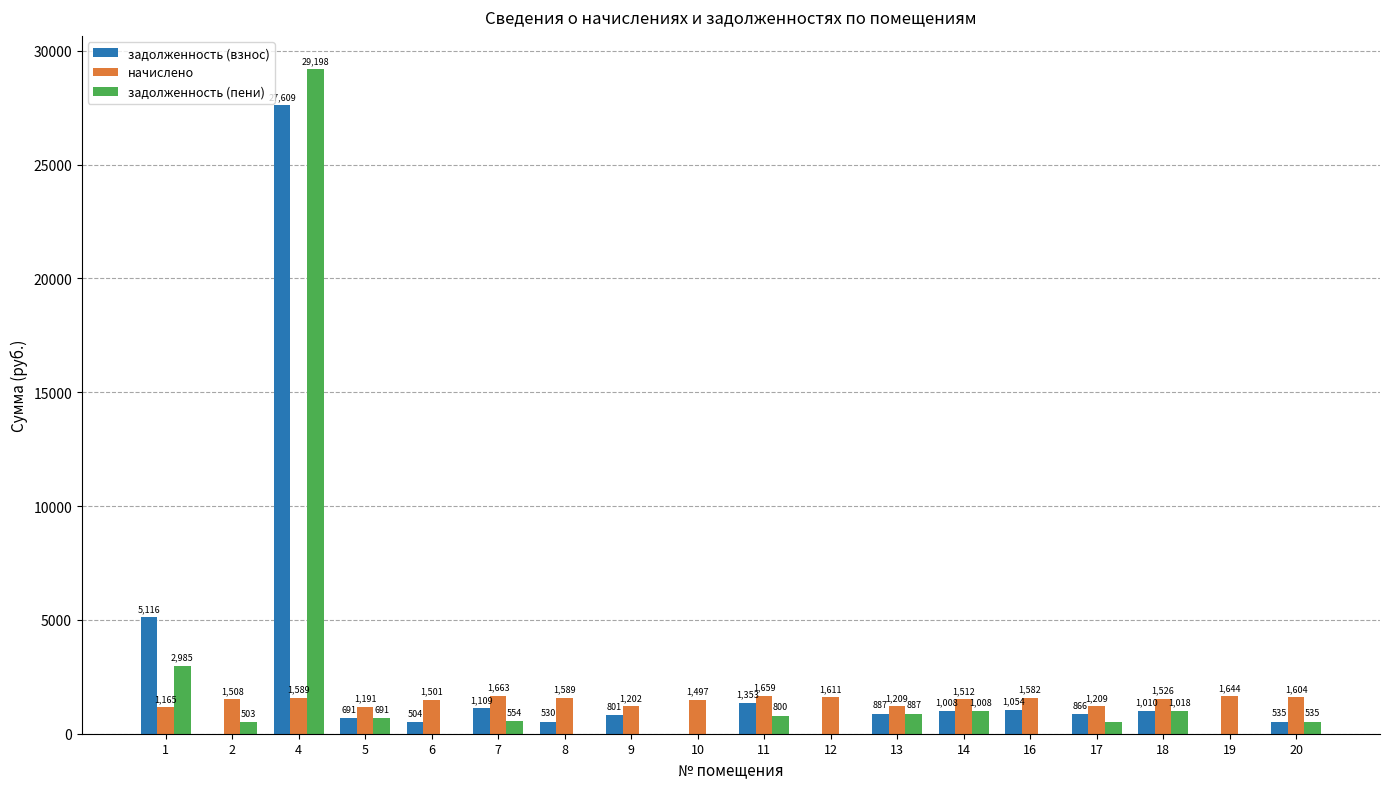

What is the sum of all задолженность (взнос) values?

43073.3